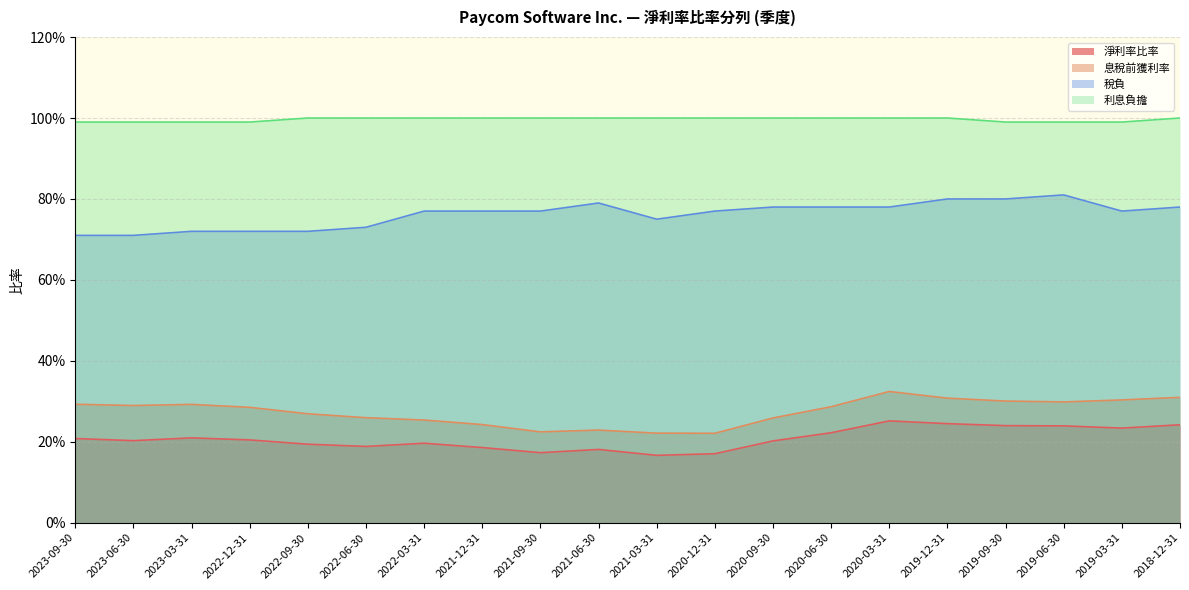

What is the average value of the 利息負擔 series?

1.0